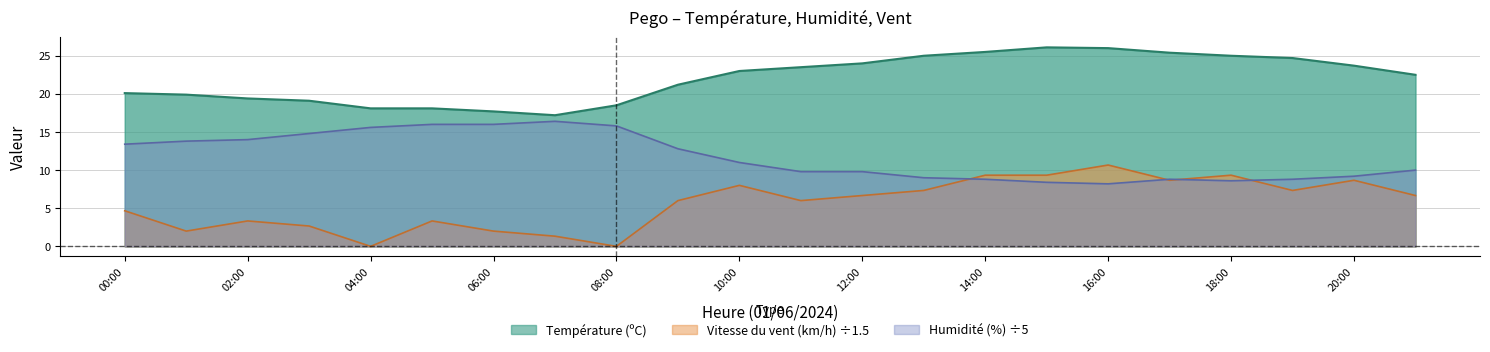

Where does the Température (ºC) series first go above 23?

11:00